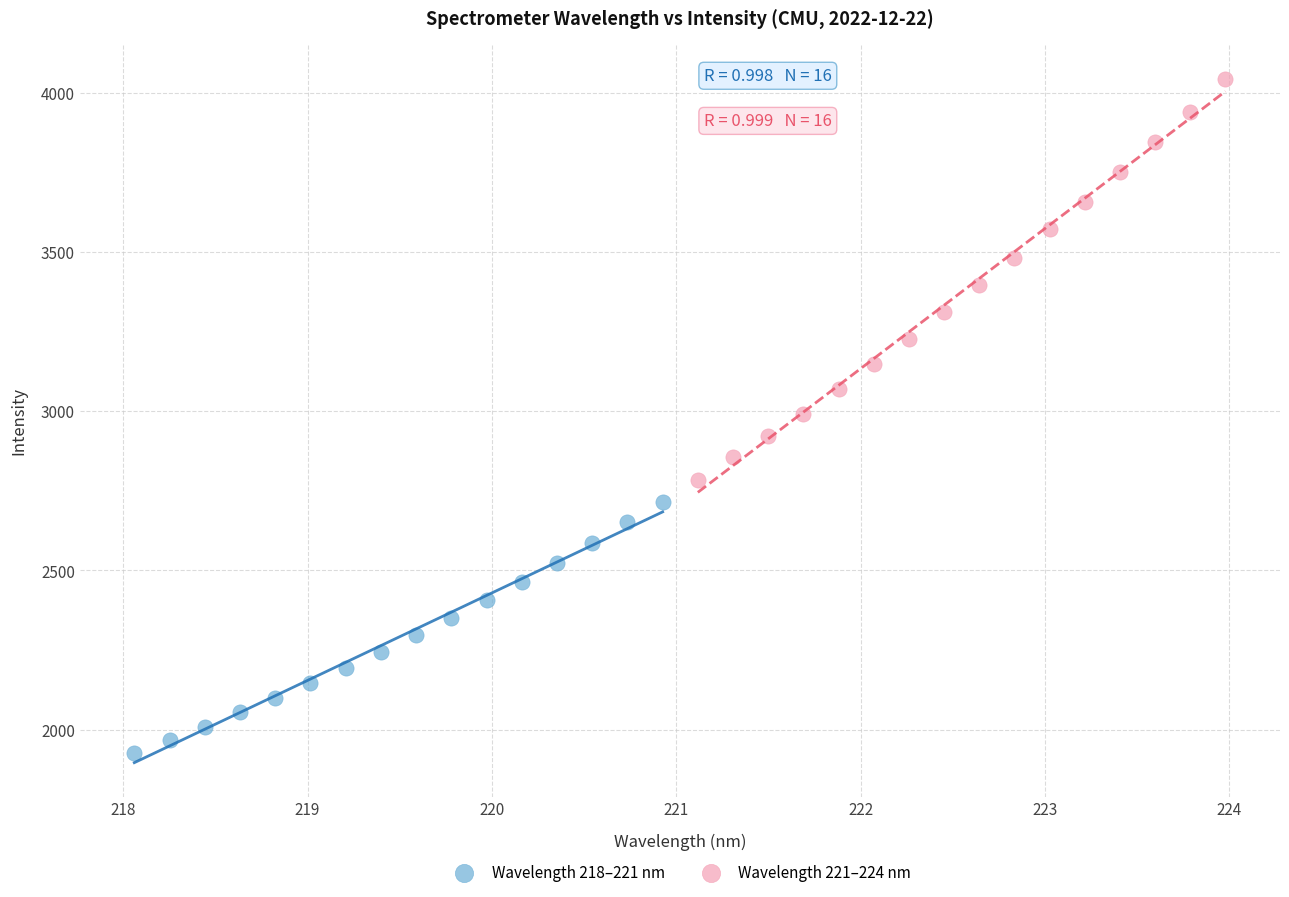

What are all the series names shown in the legend?

Wavelength 218–221 nm, Wavelength 221–224 nm